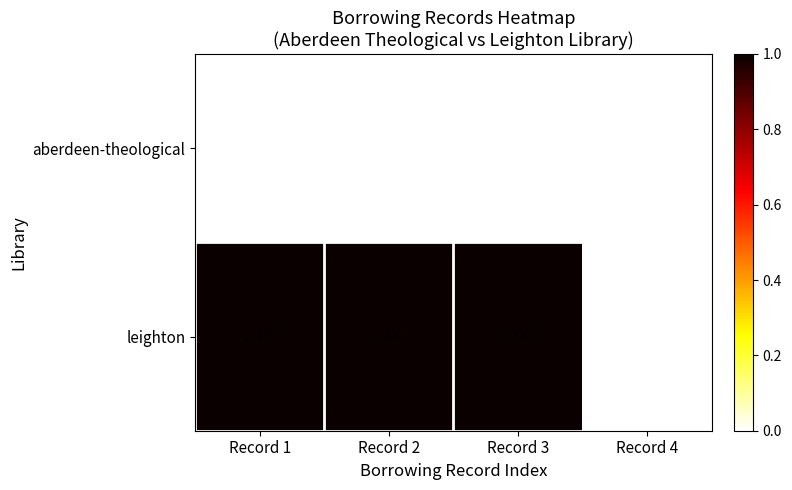

At Record 1, list the series in order from largest to smallest.

leighton, aberdeen-theological